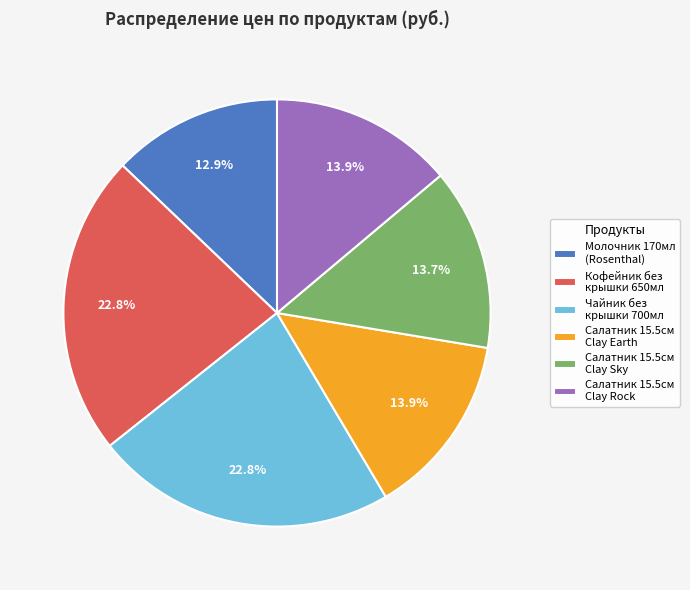

How many segments does this pie chart have?

6